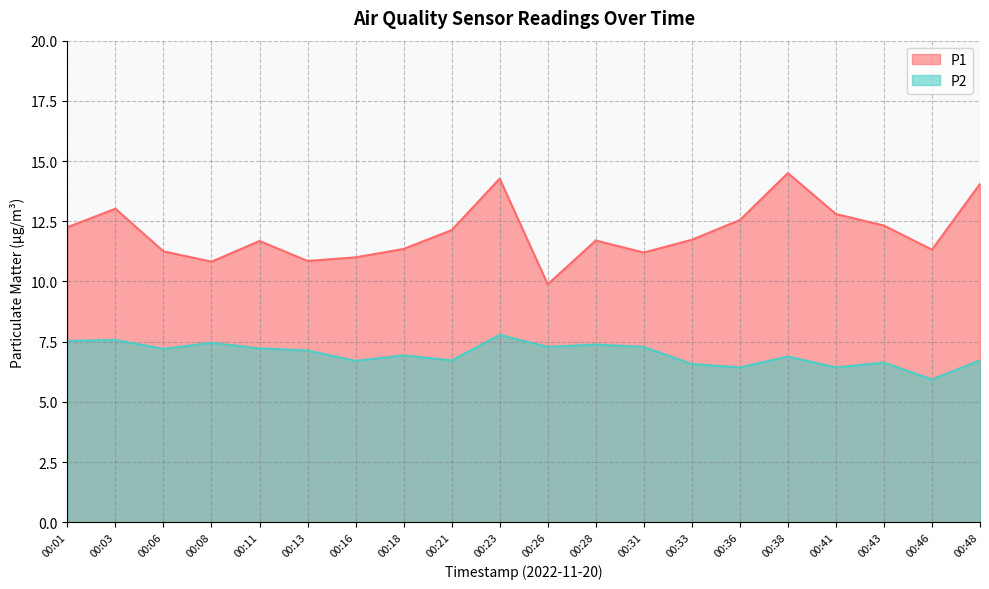

What is the difference between the P2 values at 00:38 and 00:26?

0.4